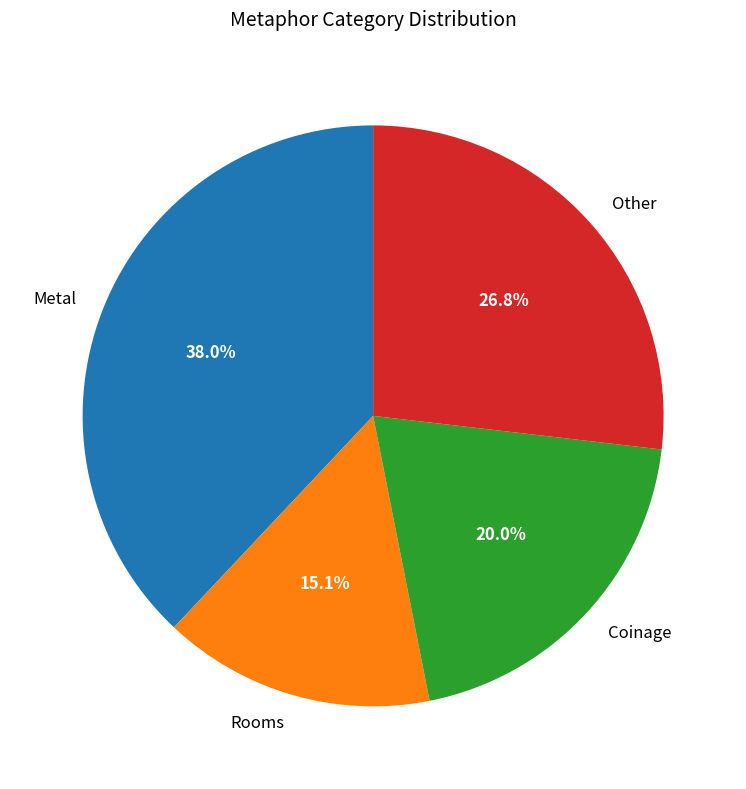

Approximately how many times larger is the value at Coinage compared to Metal?

0.5